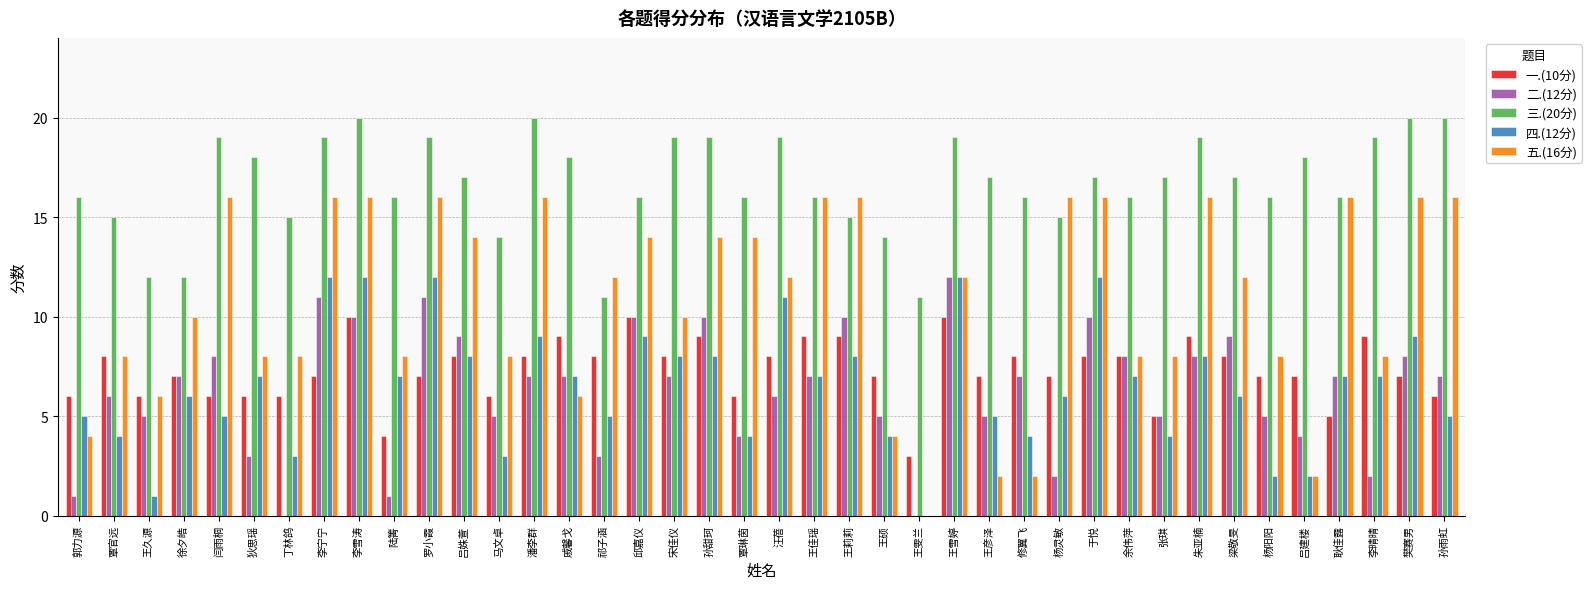

Which series changed the most between 杨灵敏 and 余伟萍?

五.(16分)